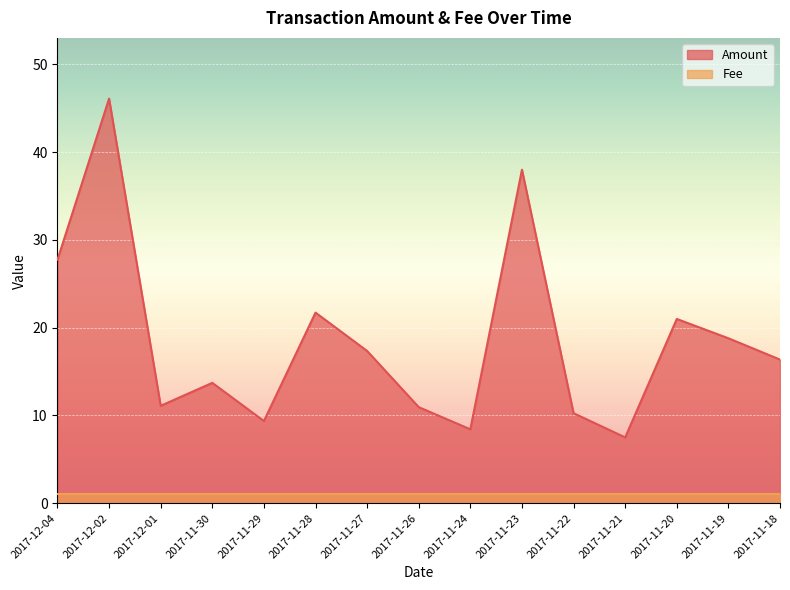

How many lines are shown in the chart?

2